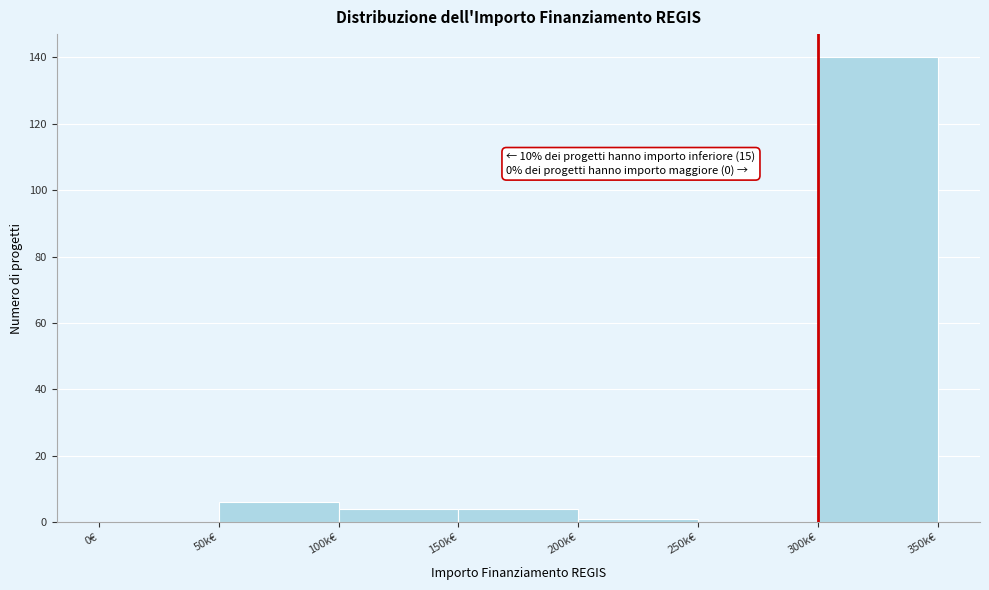

Reading right to left, what are all the values shown in this chart?

300k€=140	250k€=0	200k€=1	150k€=4	100k€=4	50k€=6	0€=0